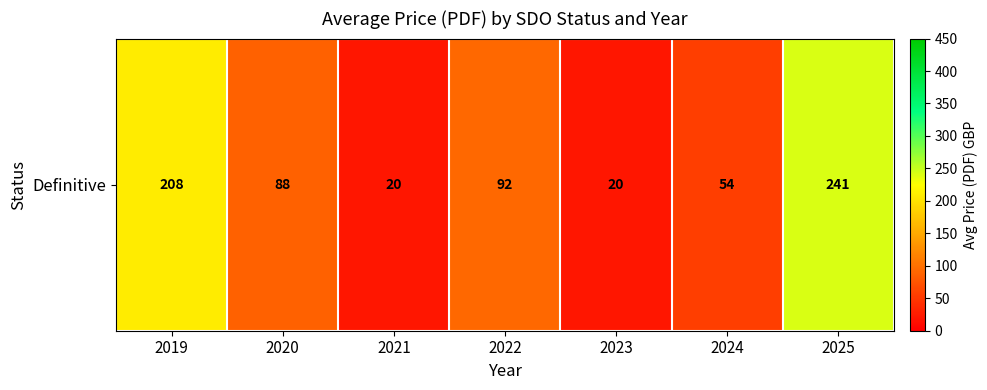

Rank the categories by value from highest to lowest.

2025, 2019, 2022, 2020, 2024, 2021, 2023